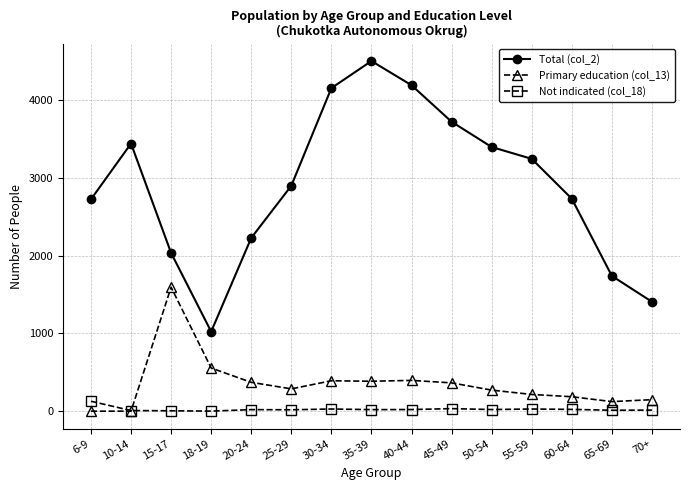

What position from the left is 10-14?

2